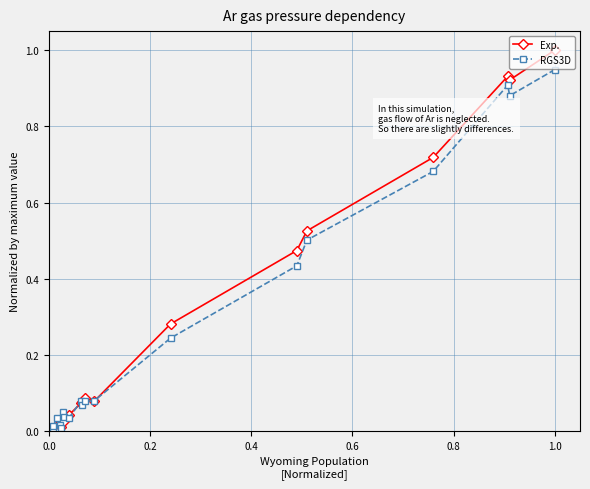

True or false: RGS3D has more than 2 points higher than both neighbors.

True